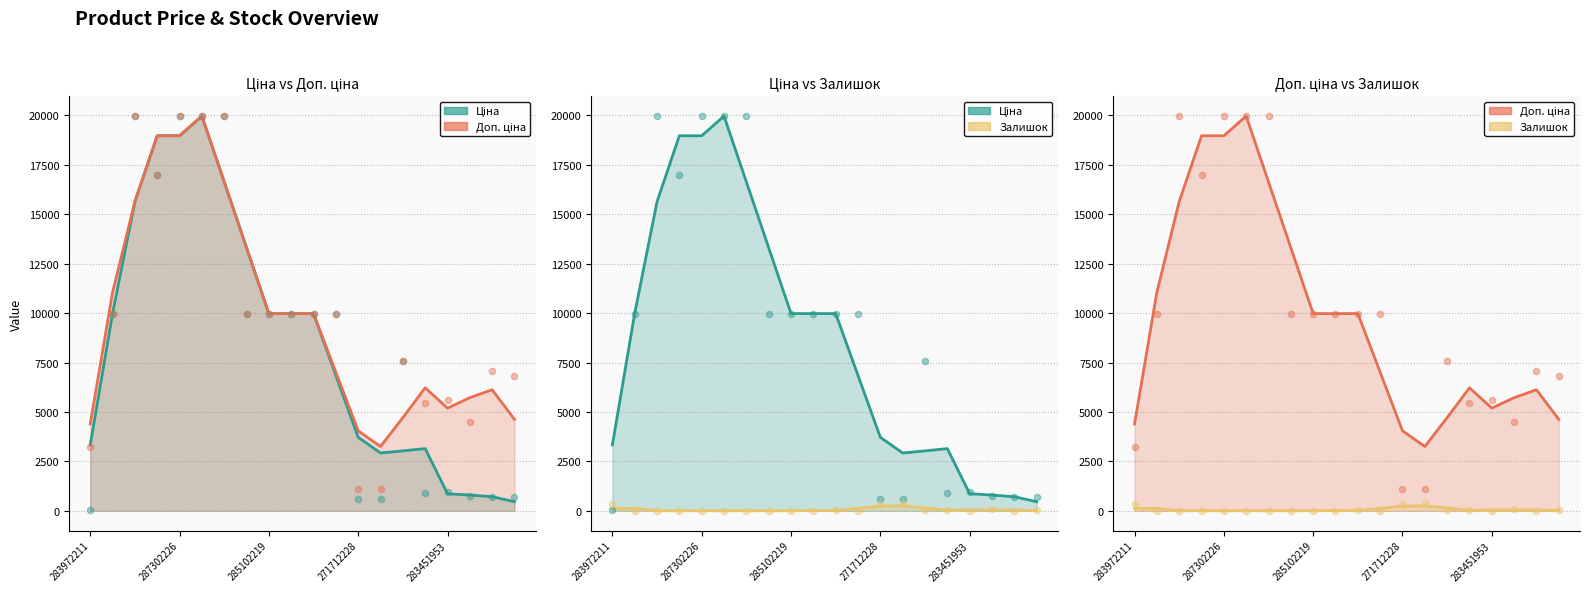

What is the total value across all series at 287302226?

41120.1